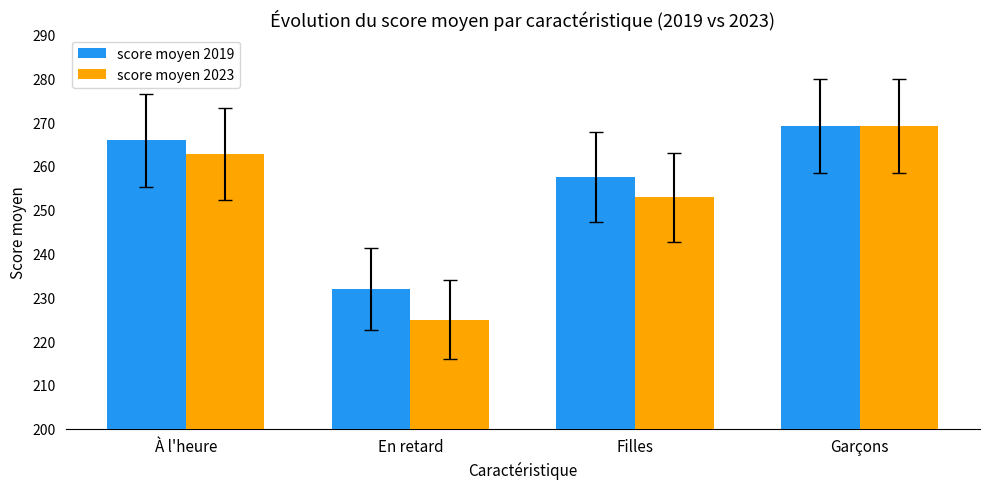

What position from the right is Filles?

2